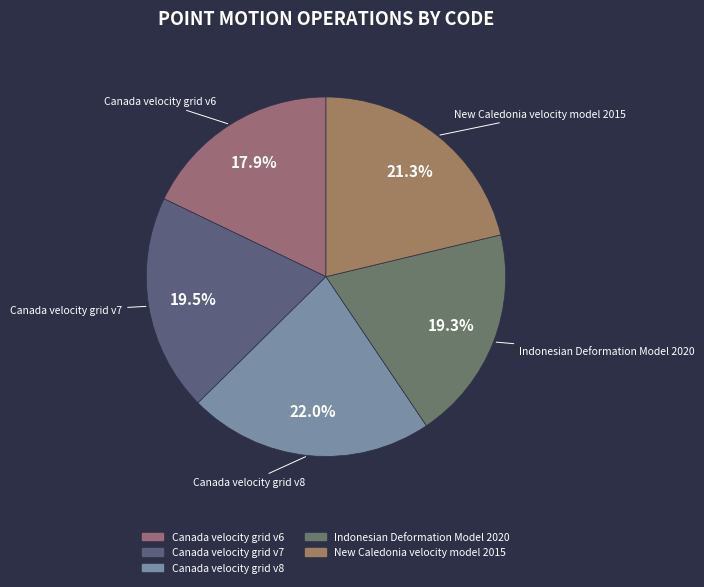

Is the sum of Canada velocity grid v7 and Canada velocity grid v8 greater than half?

No